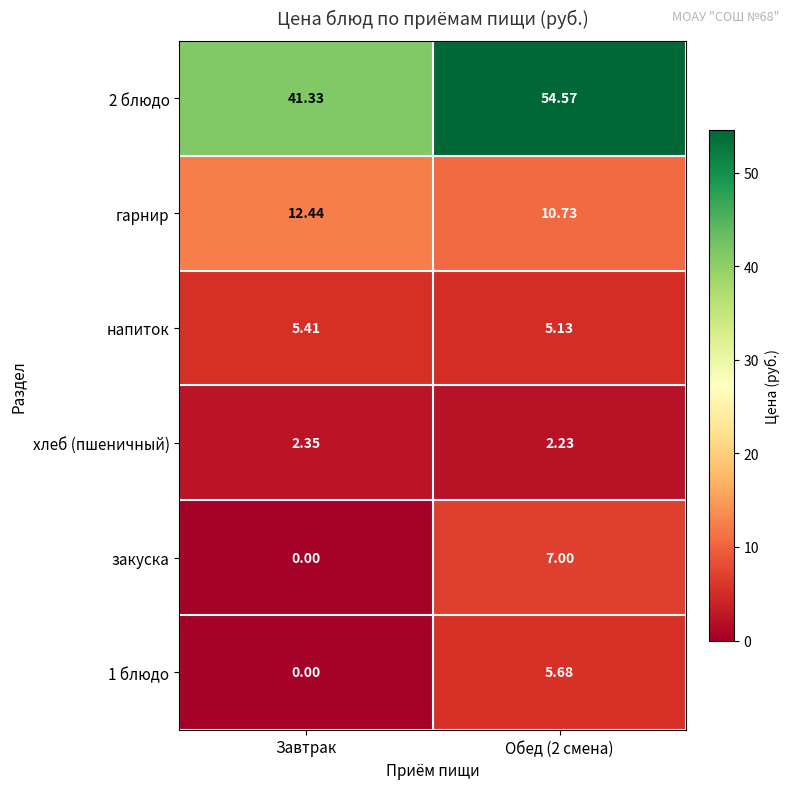

Which category has the lowest value across all series?

Завтрак